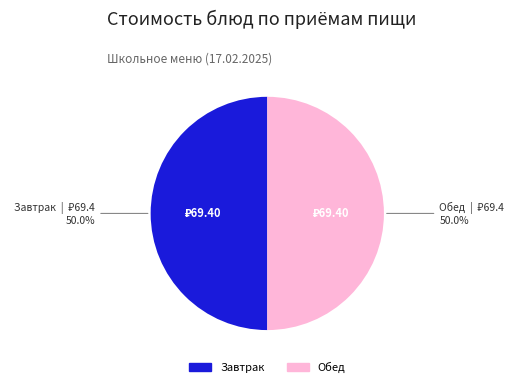

Count the number of slices in the pie.

2